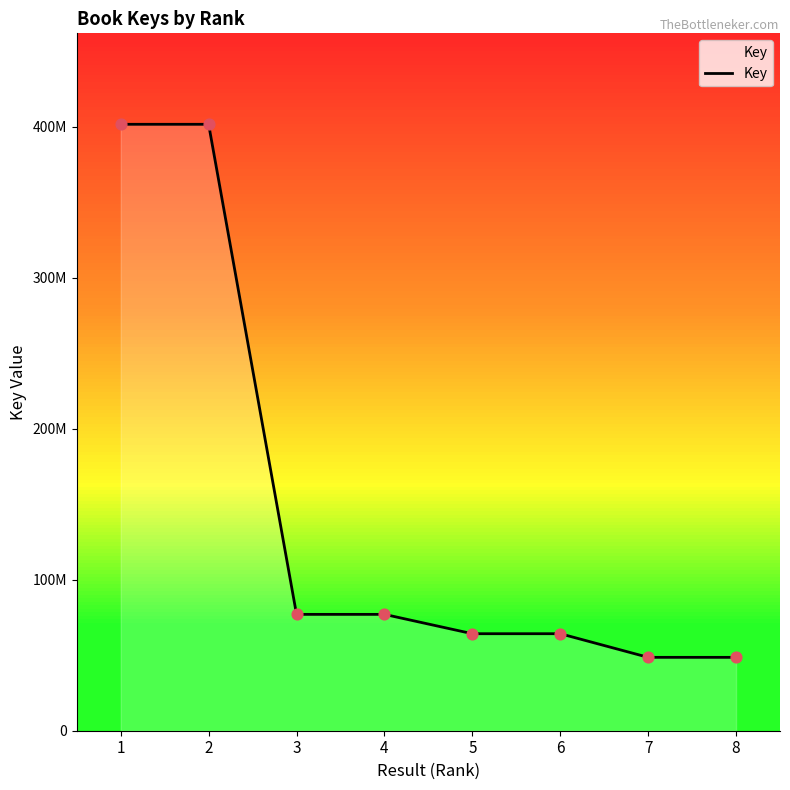

What is the ratio of the value at 6 to the value at 8?

1.3